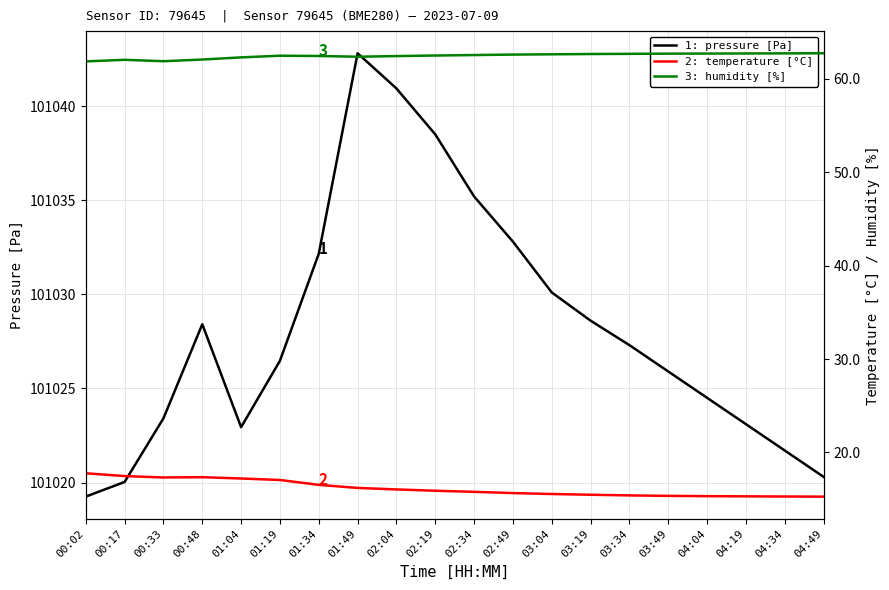

Rank the categories by 3: humidity [%] value from lowest to highest.

00:02, 00:33, 00:17, 00:48, 01:04, 01:49, 02:04, 01:34, 01:19, 02:19, 02:34, 02:49, 03:04, 03:19, 03:34, 03:49, 04:04, 04:19, 04:34, 04:49